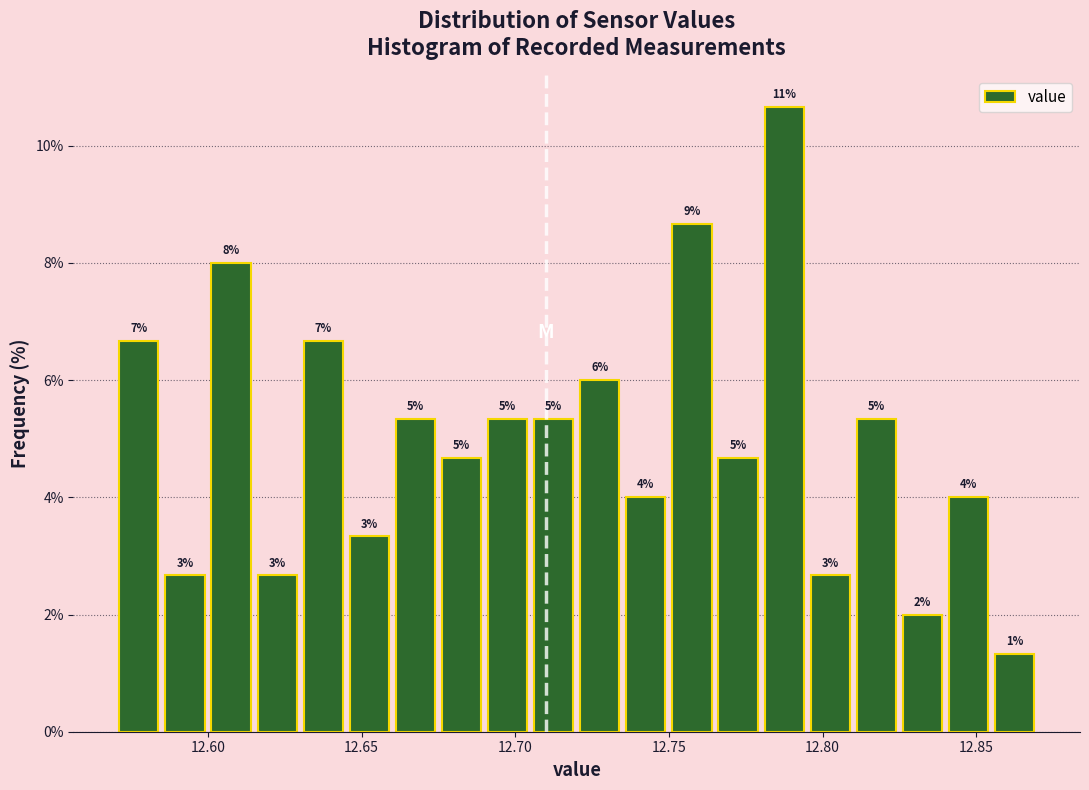

Read against the x-axis, roughly where is the centre of the tallest bar?

12.790